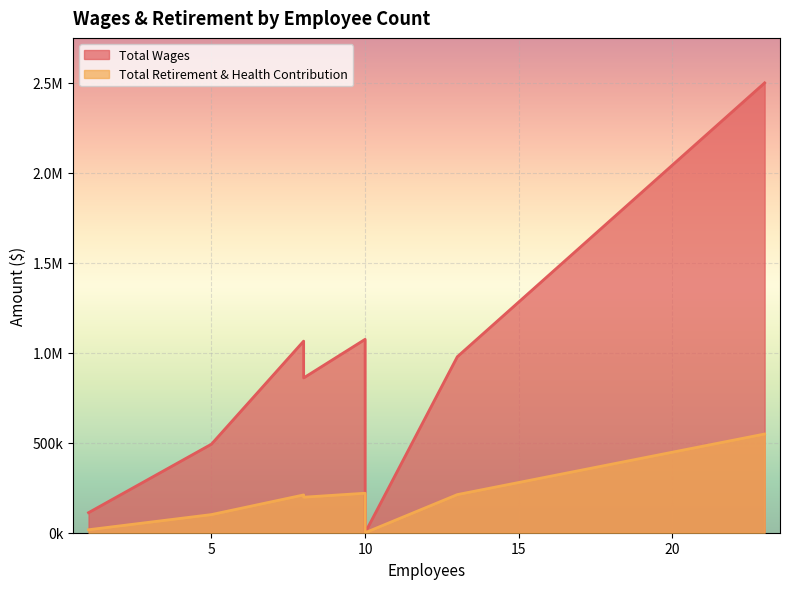

At how many categories does at least one series exceed 699365?

5